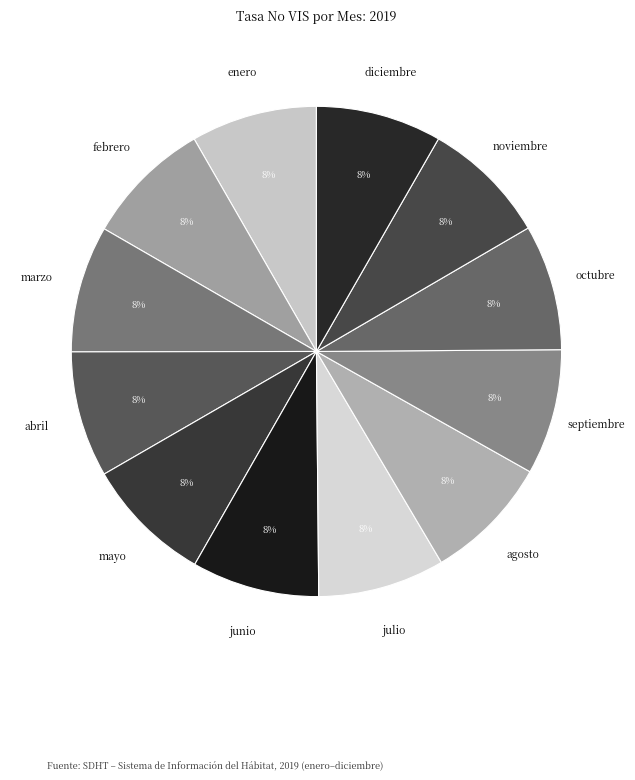

Count the number of slices in the pie.

12